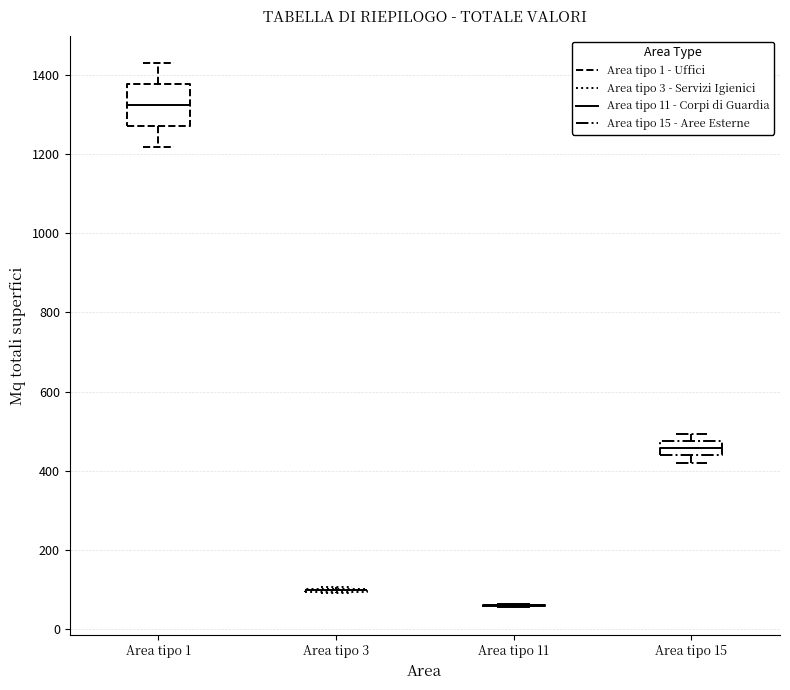

Reading left to right, transcribe this box plot: for each box, give where its median line is, the range the box spans, and where its two whiskers end, as read against the y-axis. The values are not printed on the chart, so give them approximately, as read against the axis.

Area tipo 1: median 1320, box 1280 to 1380, whiskers 1220 to 1420
Area tipo 3: box collapsed to a line at 100, whiskers 100 to 100
Area tipo 11: box collapsed to a line at 60, whiskers 60 to 60
Area tipo 15: median 460, box 440 to 480, whiskers 420 to 500